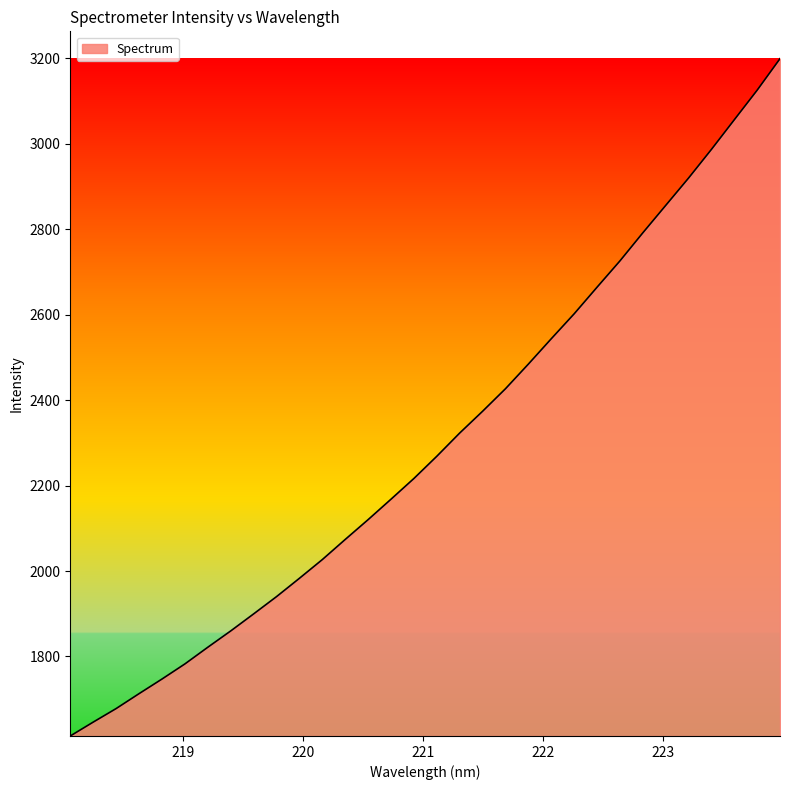

What is the difference between the second highest and second lowest values?

1479.5